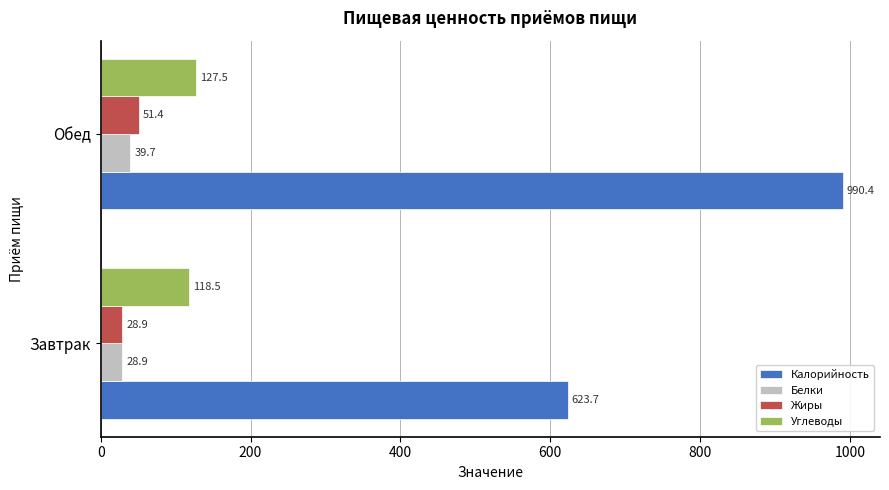

The Калорийность series shows 995.5 at Завтрак. True or false?

False